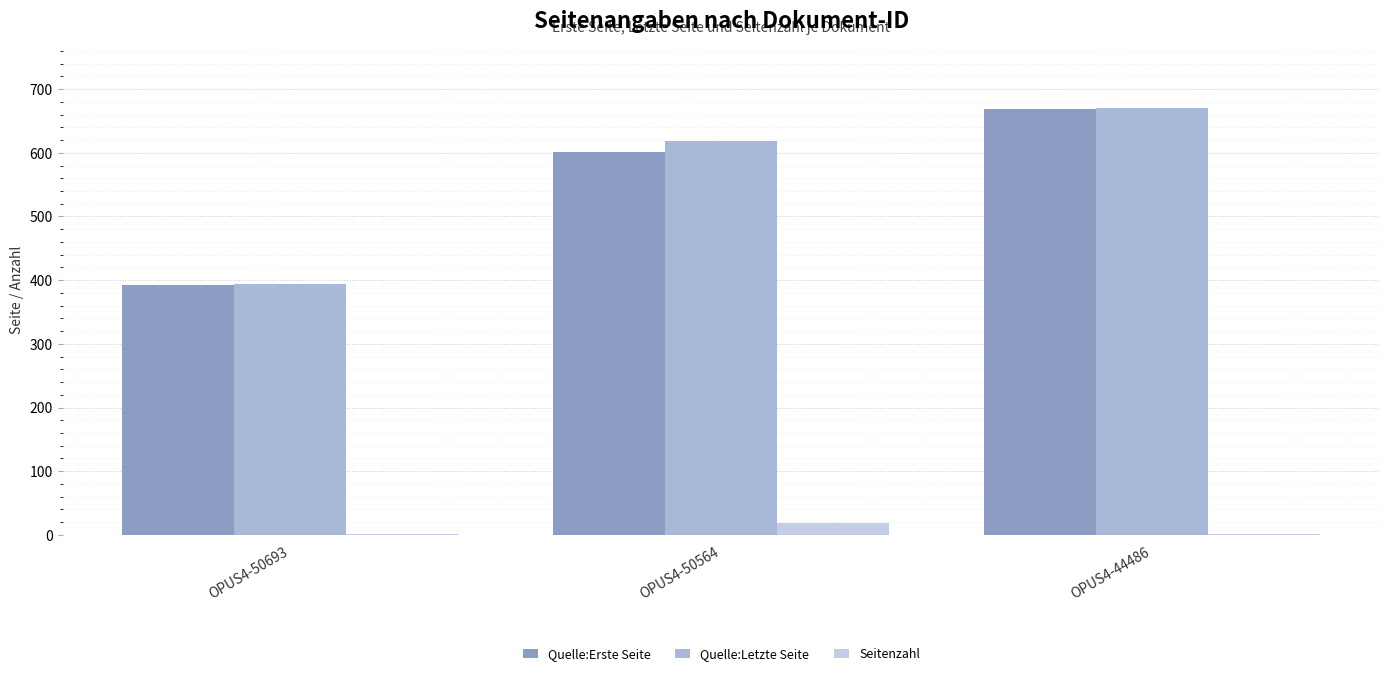

What is the spread (max minus min) of values at OPUS4-50693?

392